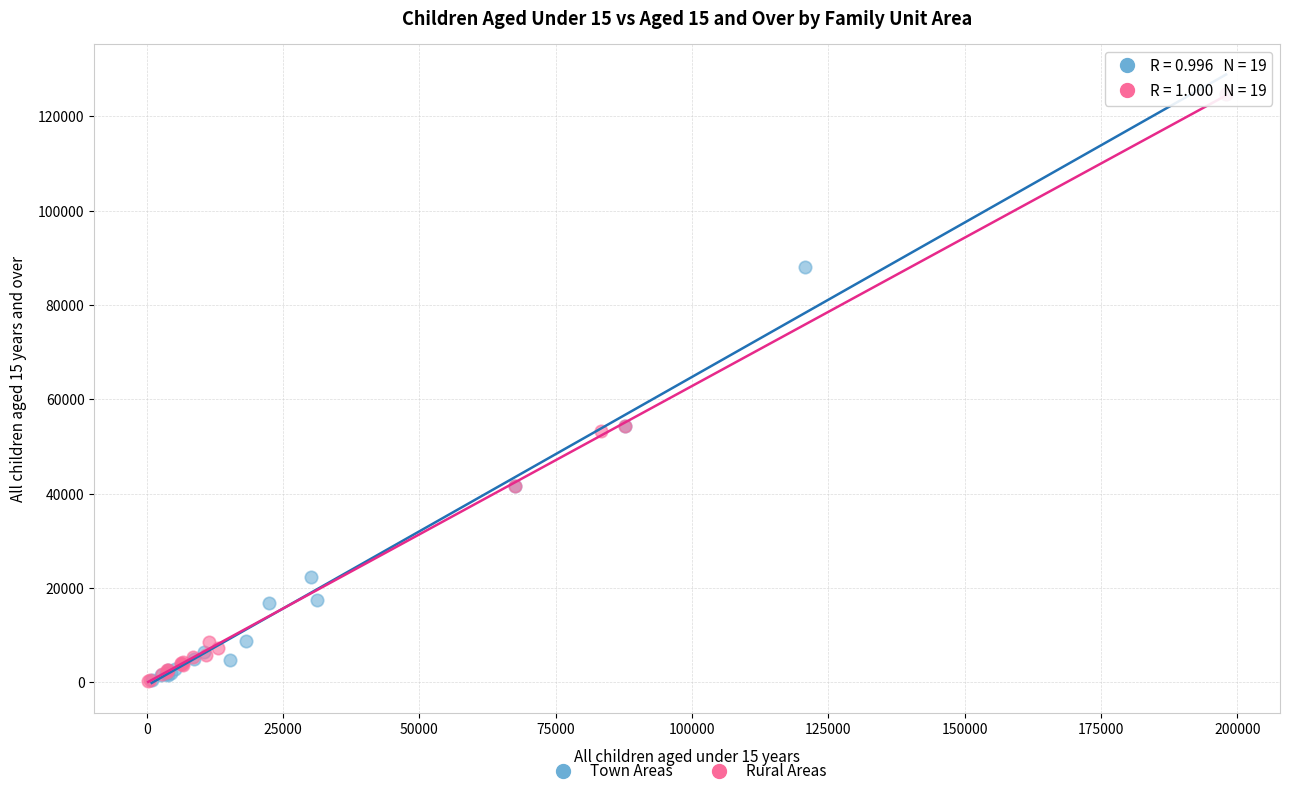

What are all the series names shown in the legend?

Town Areas, Rural Areas